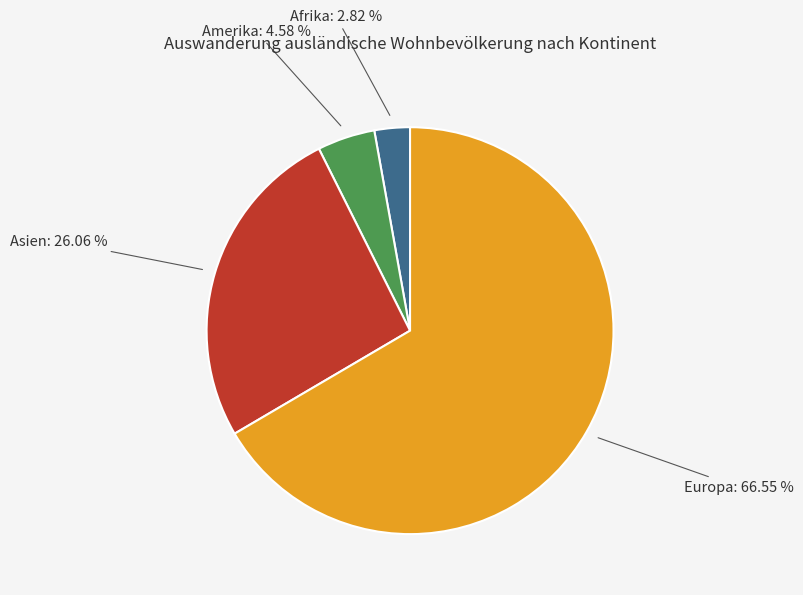

To the nearest percent, what is the difference between the Amerika and Asien slice percentages?

21%